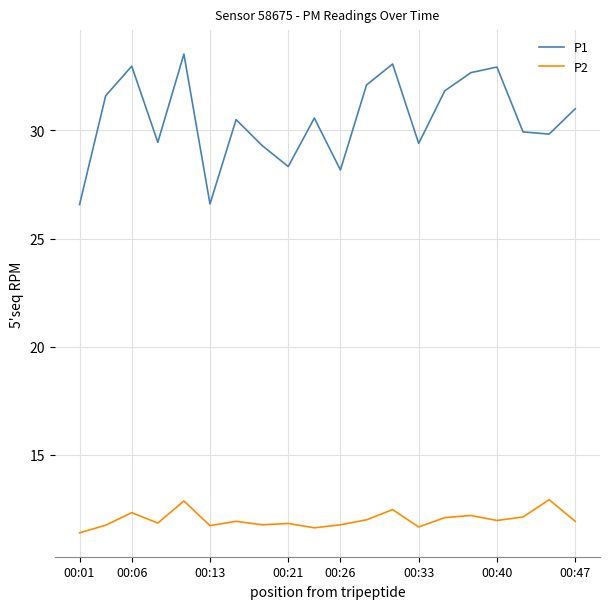

List the series in order of their overall mean, lowest first.

P2, P1